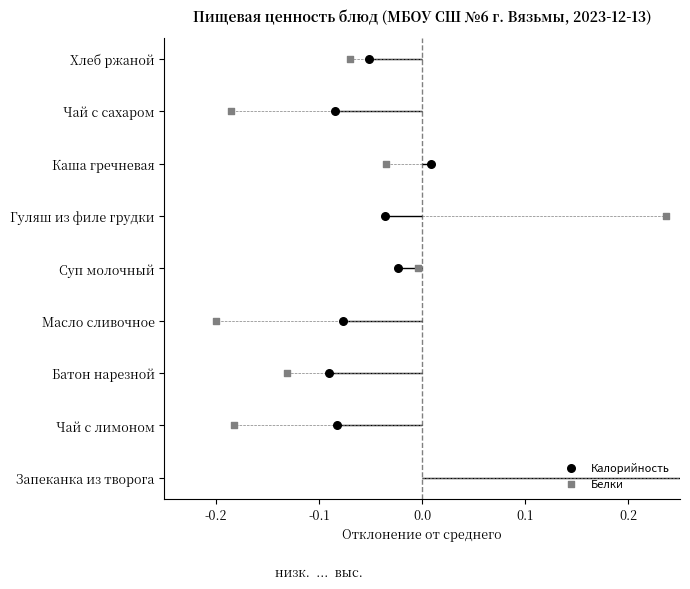

Which series has the largest total across all categories?

Калорийность